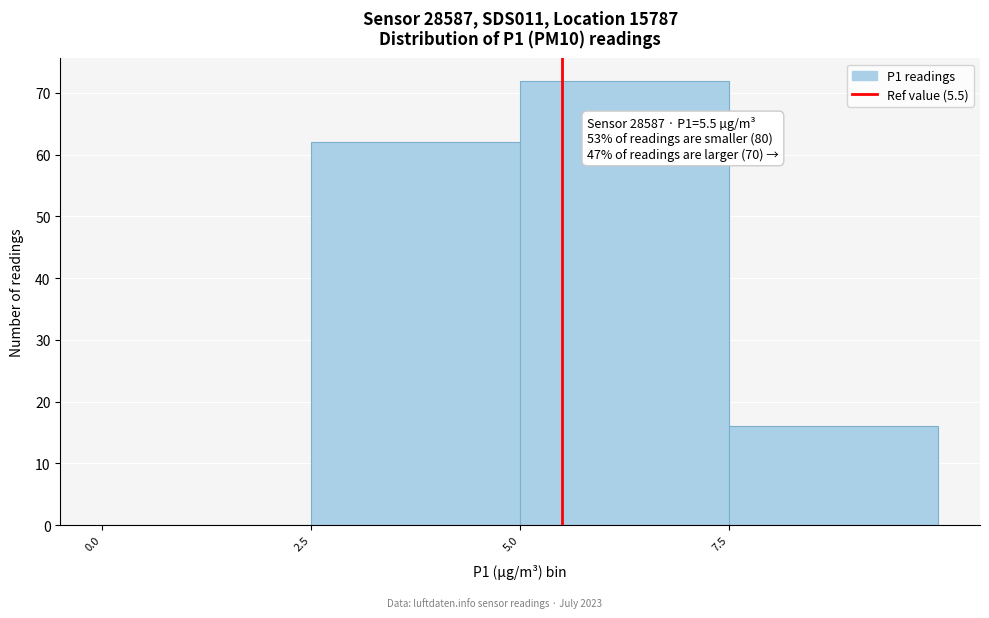

Over which range of the x-axis is the bar tallest?

5.0 to 7.5